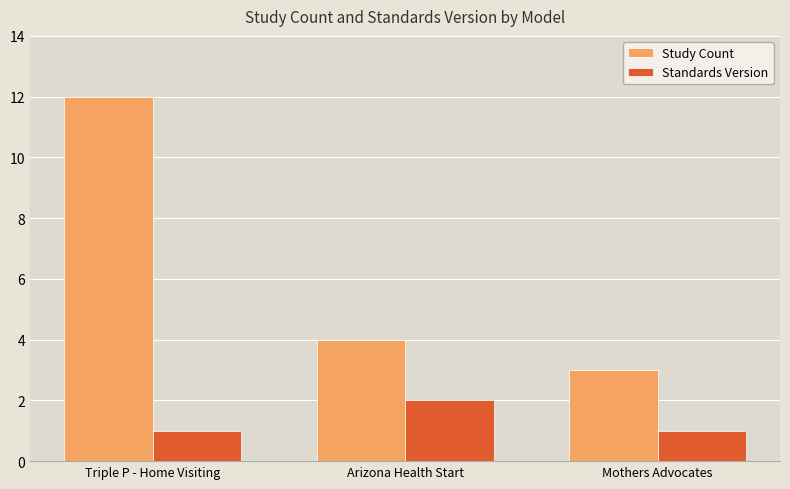

What is the highest value of the Study Count series?

12